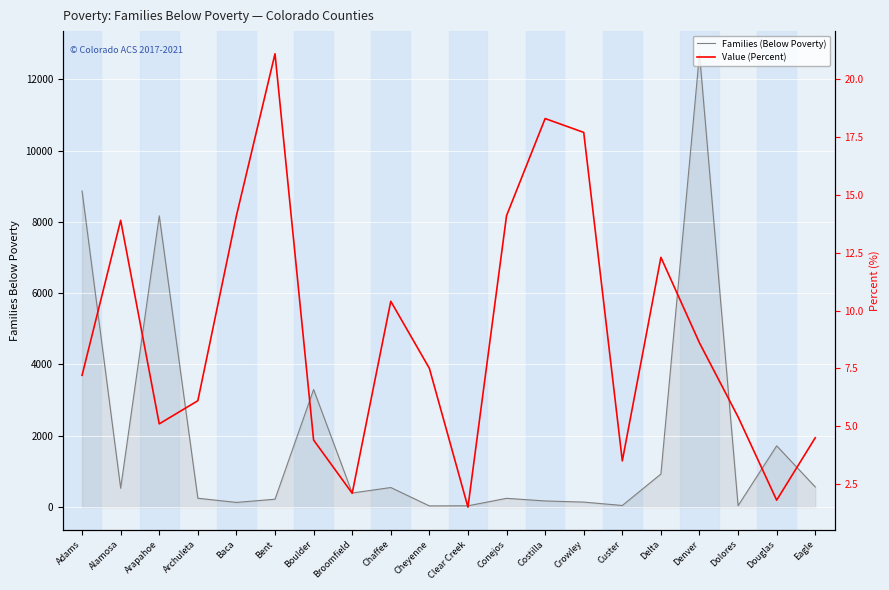

The Families (Below Poverty) series shows 46.0 at Custer. True or false?

True